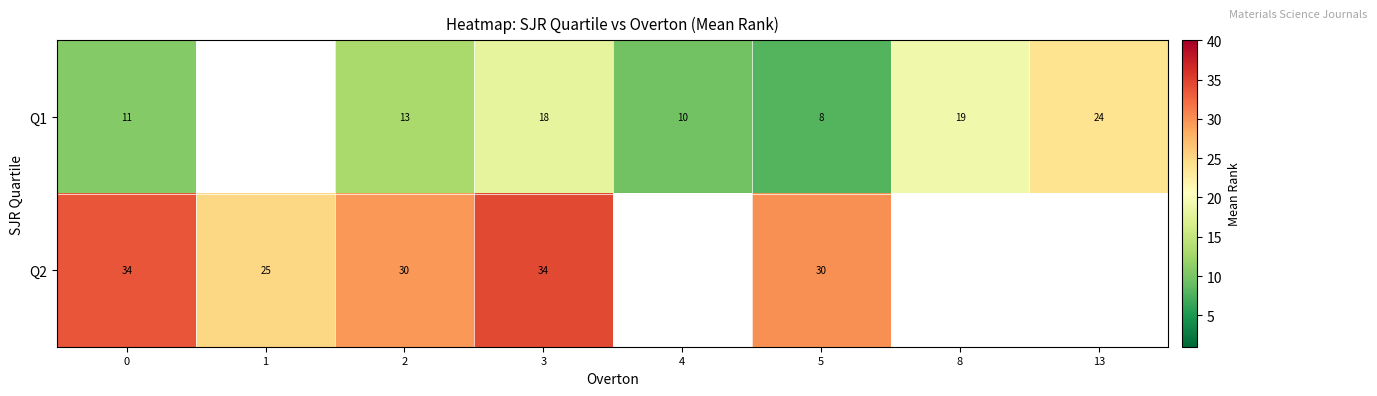

What is the spread (max minus min) of values at 0?

23.0